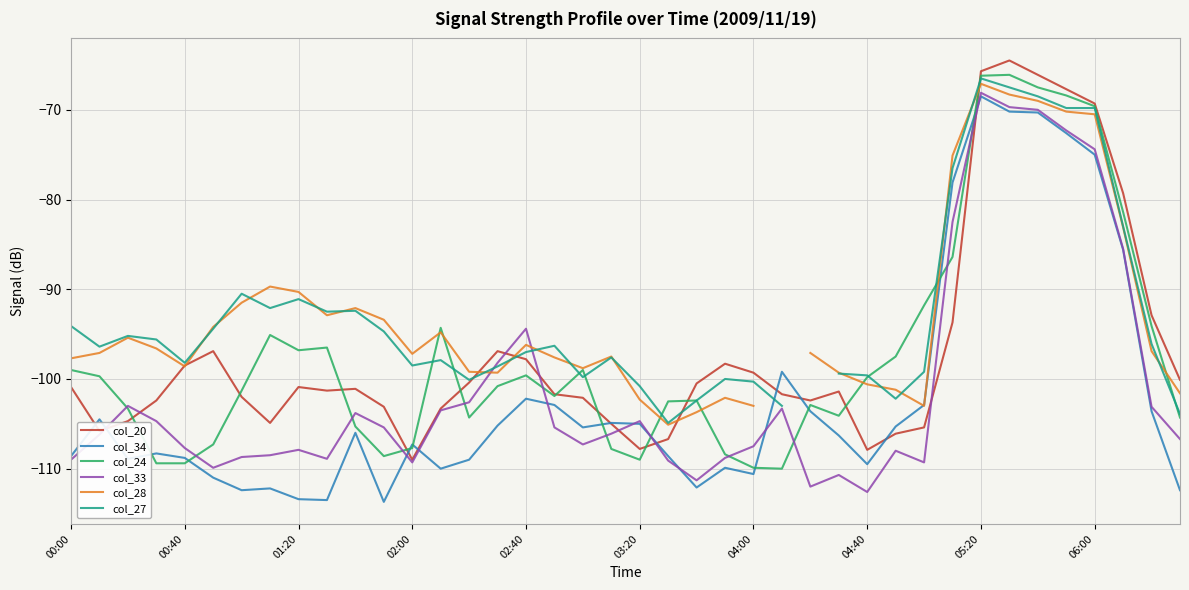

At 33, list the series in order from largest to smallest.

col_20, col_24, col_27, col_28, col_33, col_34